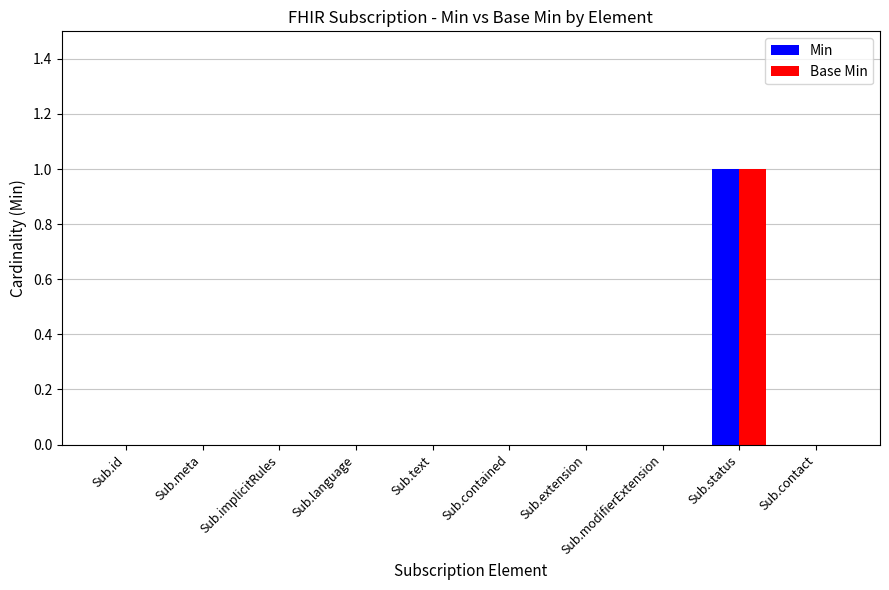

Reading right to left, what are all the values shown in this chart?

Min: 0	1	0	0	0	0	0	0	0	0
Base Min: 0	1	0	0	0	0	0	0	0	0